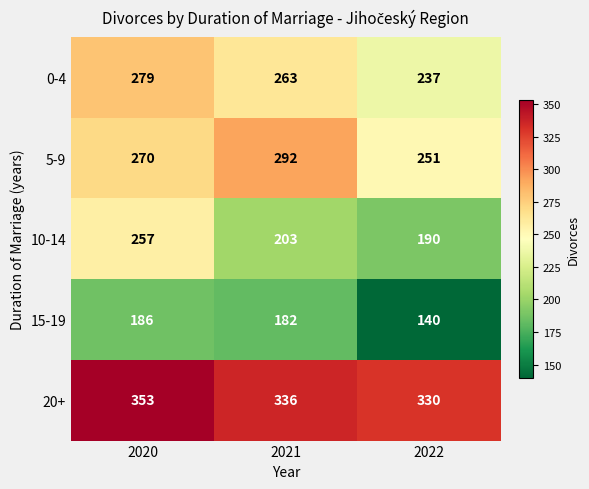

At 2021, list the series in order from largest to smallest.

20+, 5-9, 0-4, 10-14, 15-19